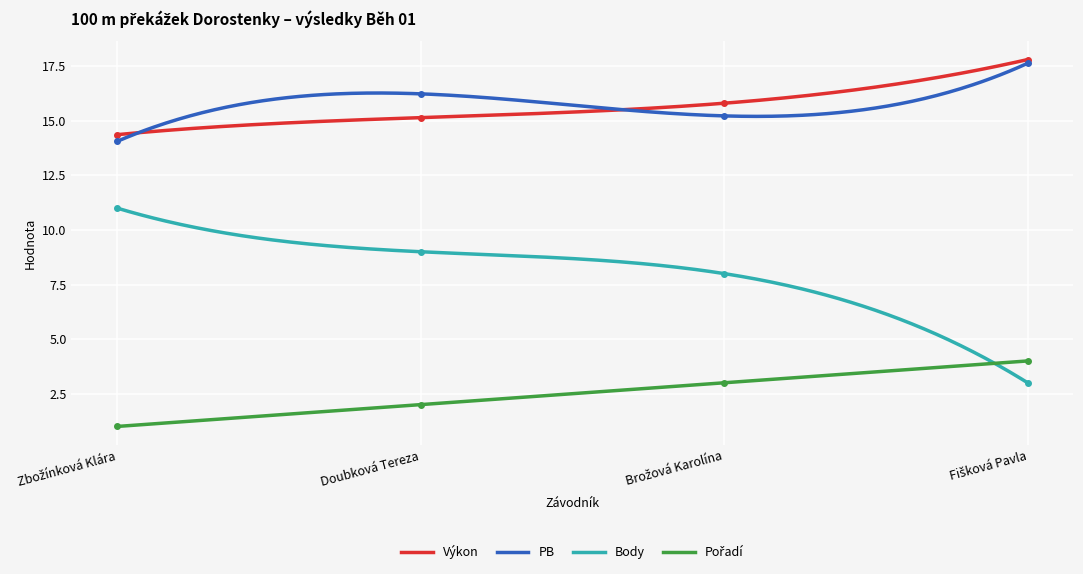

Reading right to left, transcribe all the data shown in this chart.

Výkon: 17.8	15.8	15.1	14.4
PB: 17.6	15.2	16.2	14.1
Body: 3.0	8.0	9.0	11.0
Pořadí: 4.0	3.0	2.0	1.0